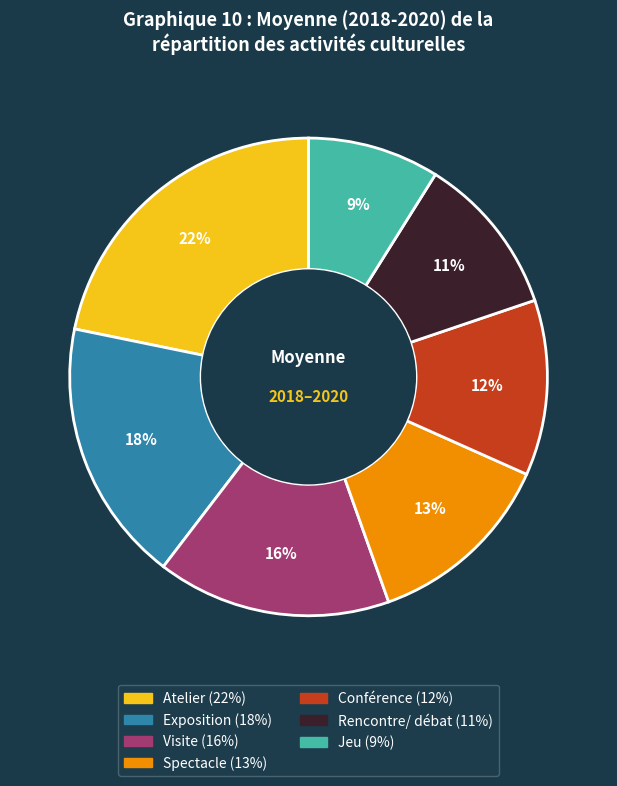

What percentage is the Rencontre/ débat slice, to the nearest percent?

11%